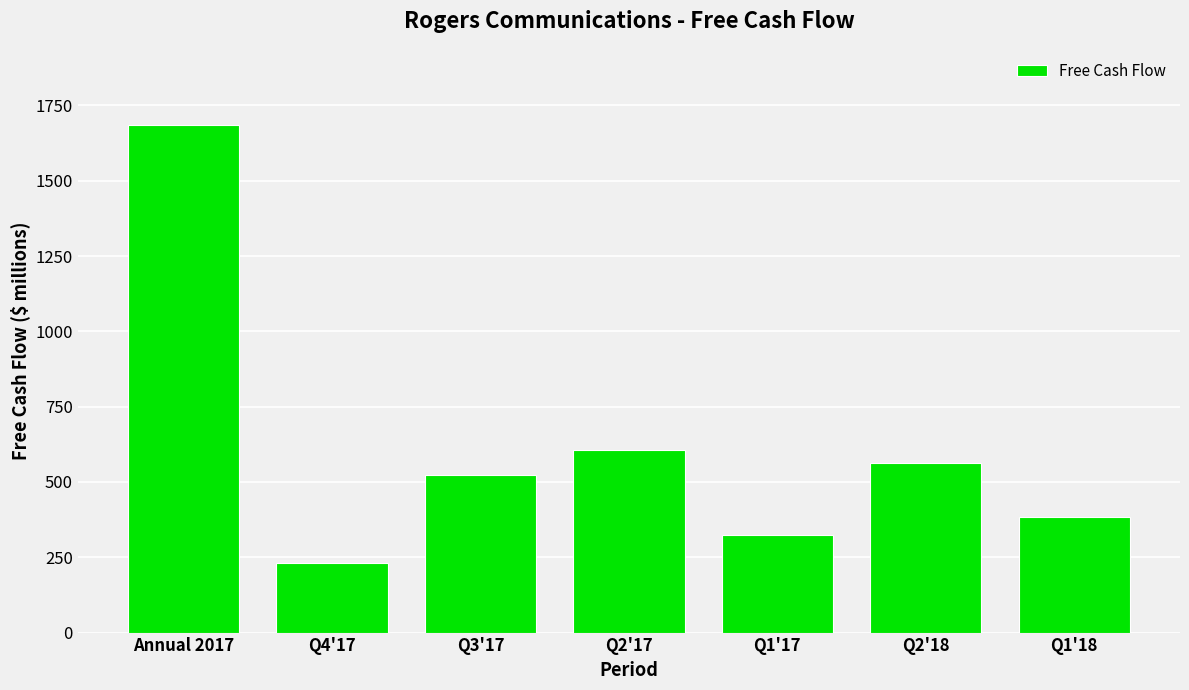

Does the chart contain stacked bars?

No